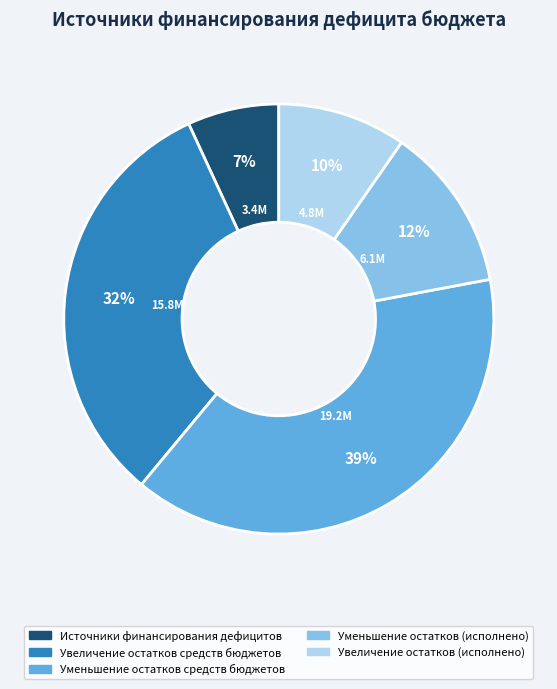

Does any single category account for the majority?

No